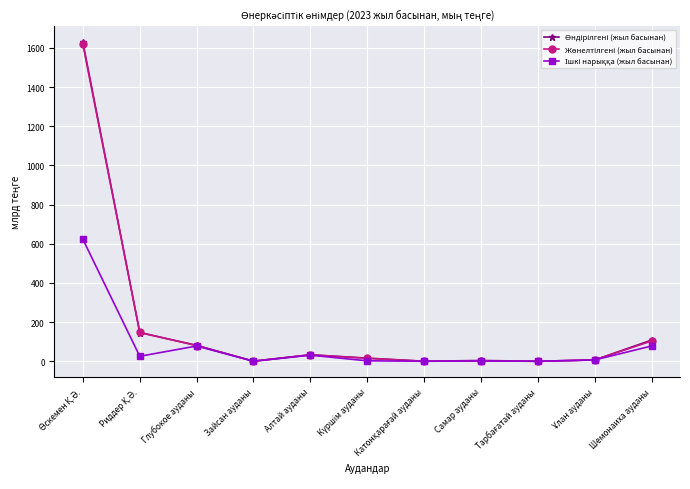

What is the total value across all series at Глубокое ауданы?

239.9